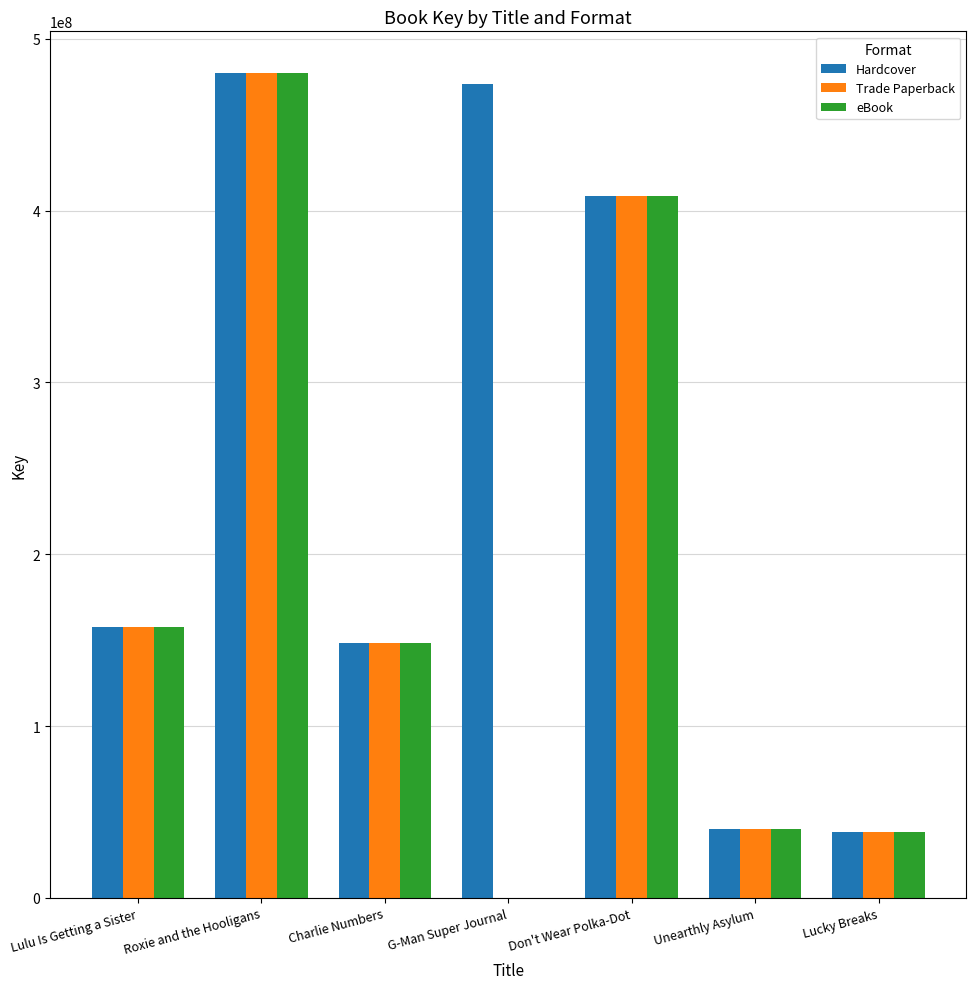

Where does the eBook series first go above 148435437?

Lulu Is Getting a Sister